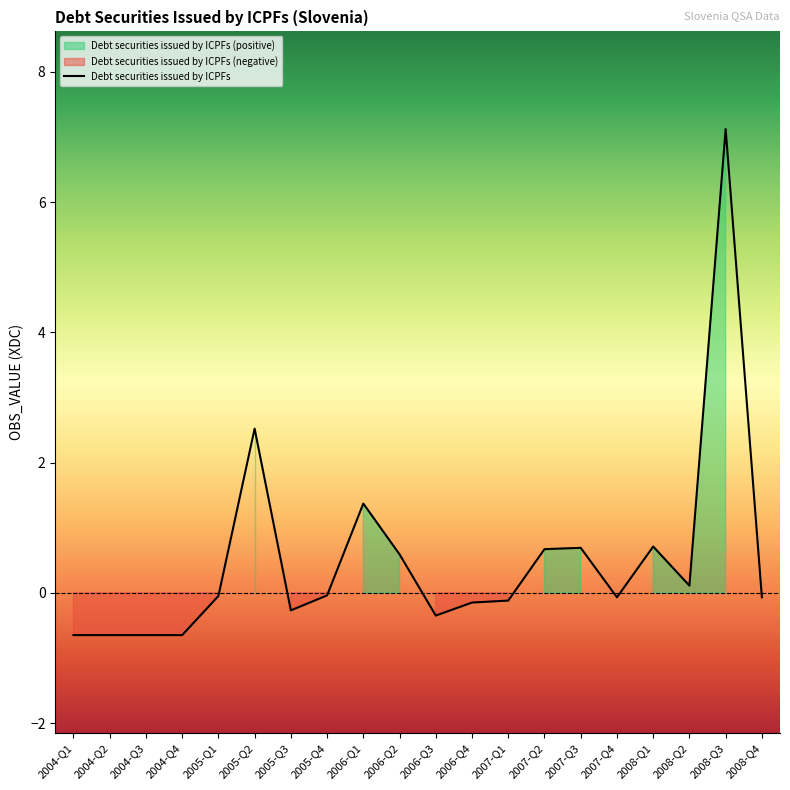

The value at 2004-Q1 is -0.6. True or false?

True